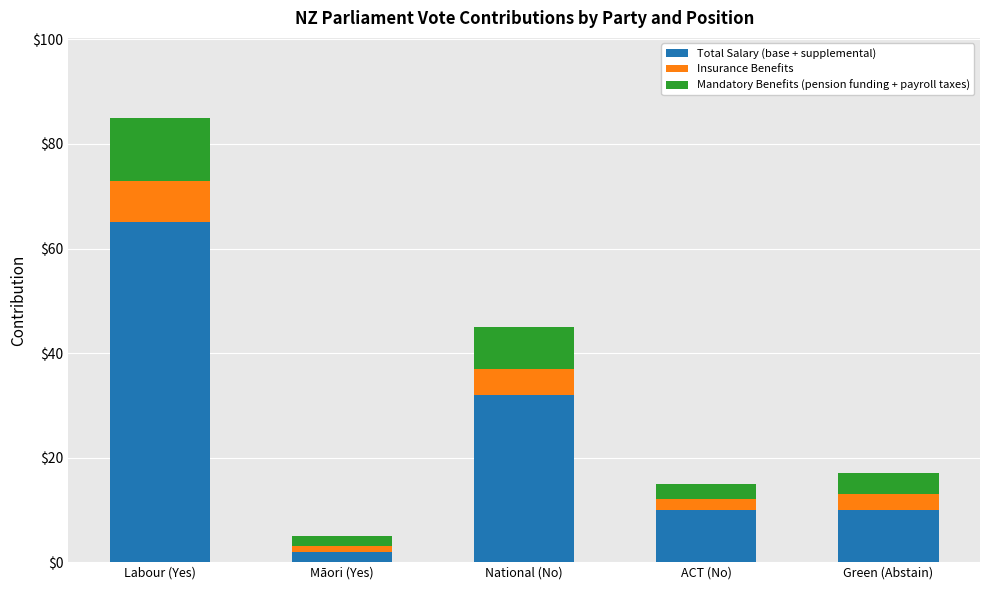

What is the sum of the Total Salary (base + supplemental) values at National (No) and Labour (Yes)?

97